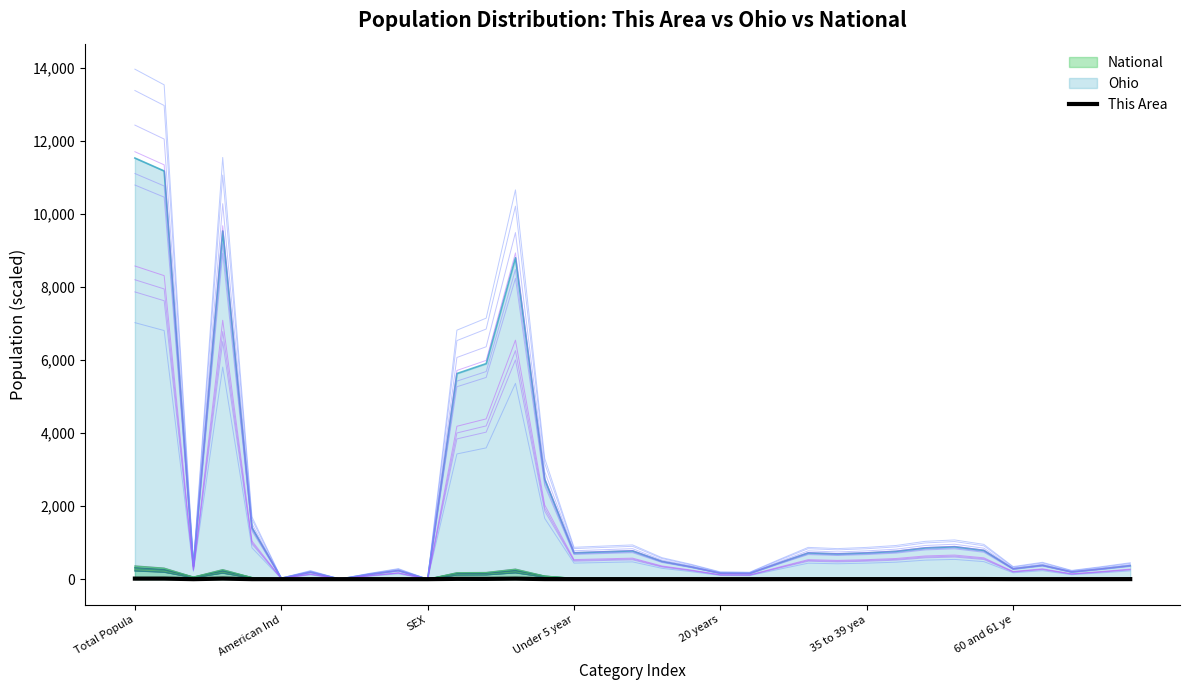

Is it true that the value at Total Popula is 25.9?

False